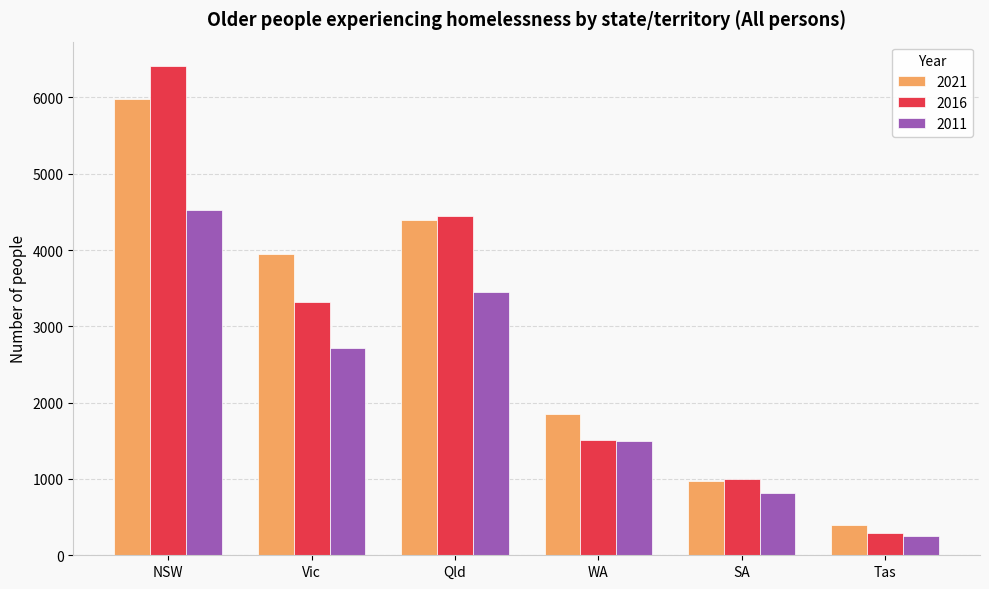

How many series are shown in this chart?

3